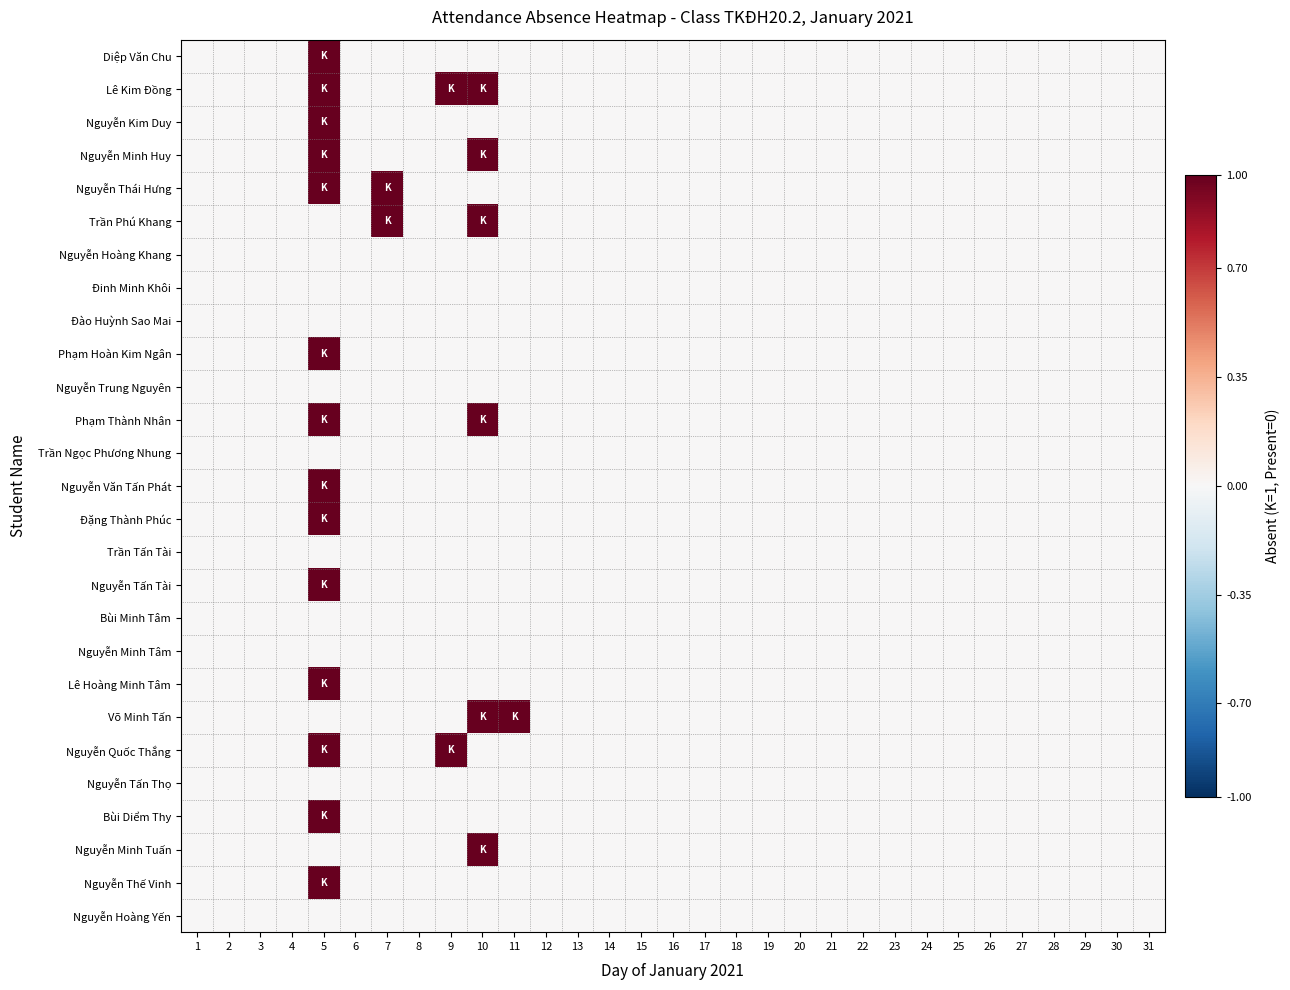

Count the number of data series in this chart.

27